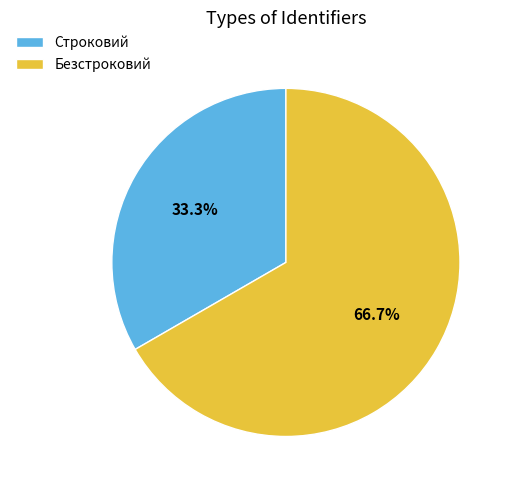

What percentage is the Безстроковий slice, to the nearest percent?

67%